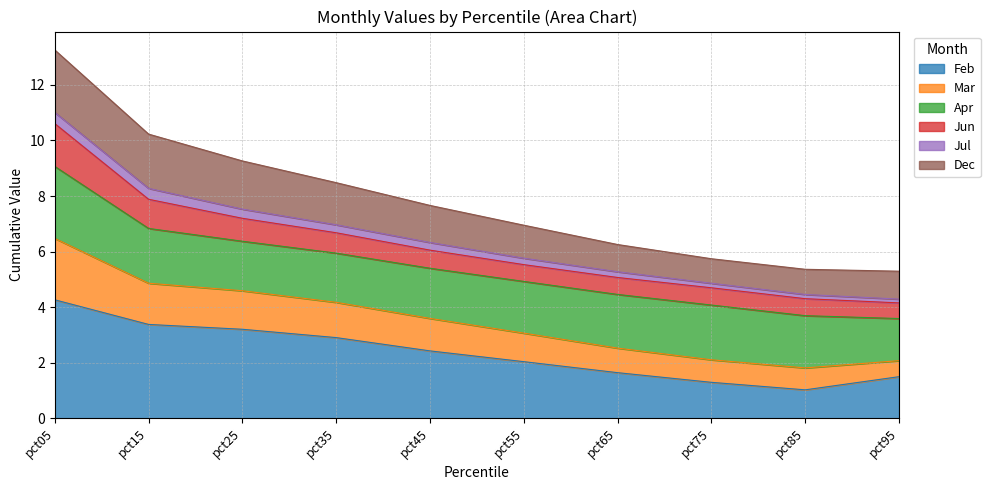

What is the total value across all series at pct15?

10.2